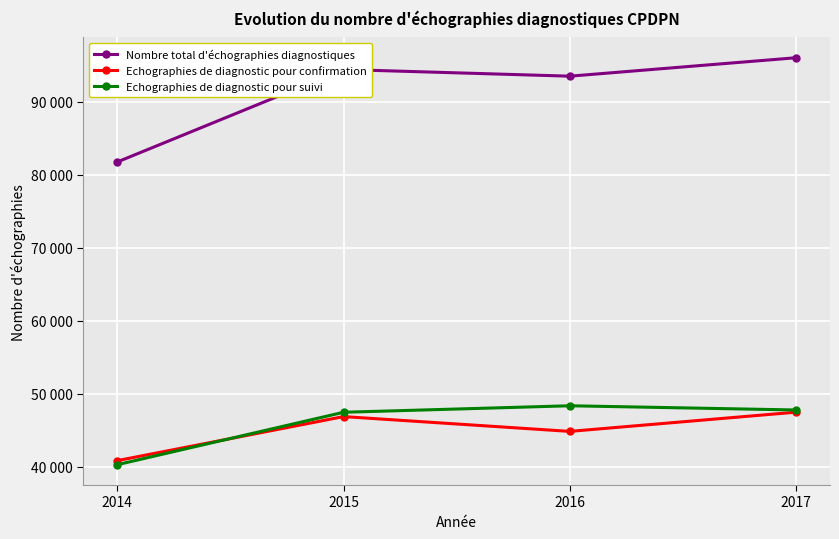

List the labels in order of Echographies de diagnostic pour suivi value, smallest first.

2014, 2015, 2017, 2016